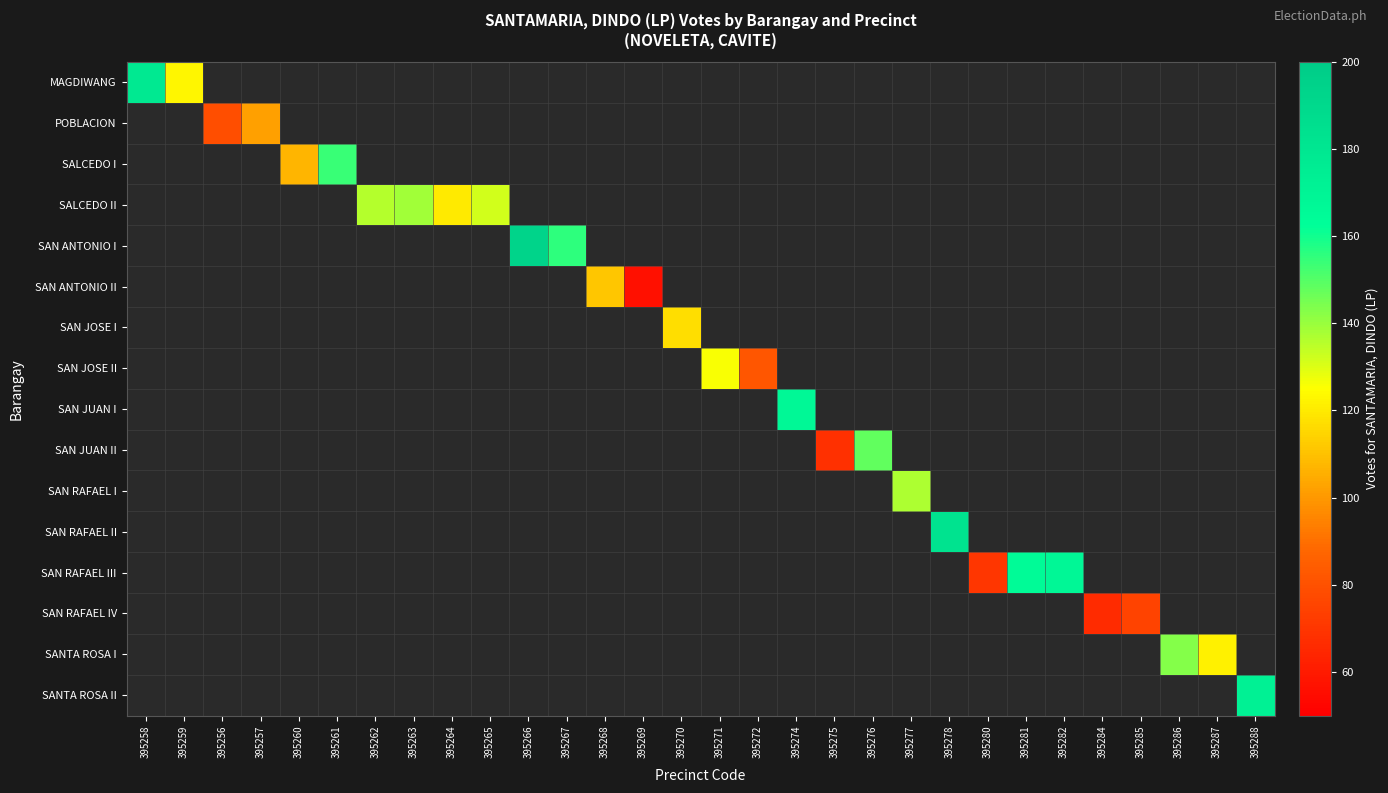

The value of SAN JUAN II at 395276 is 89.7. True or false?

False